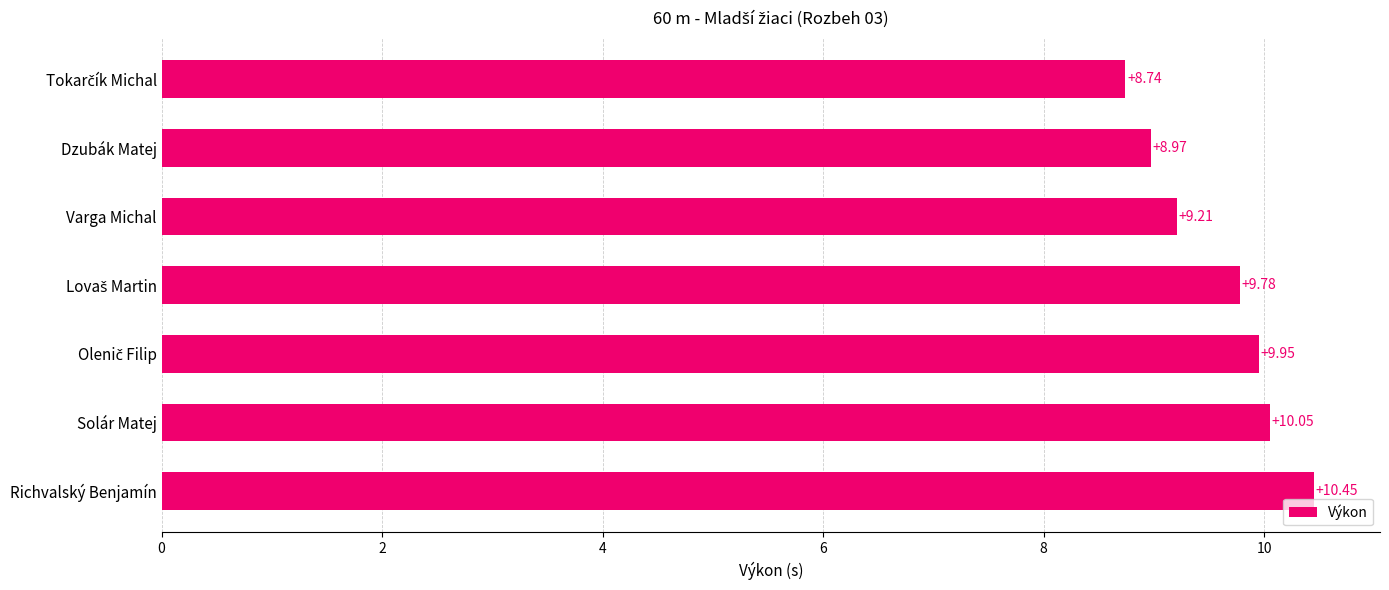

What is the sum of the values at Richvalský Benjamín and Dzubák Matej?

19.4